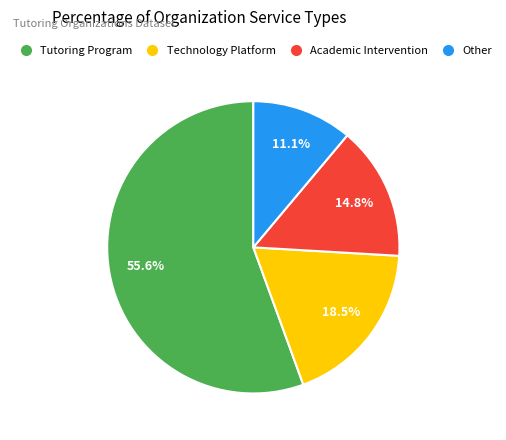

True or false: Tutoring Program accounts for 64% of the total.

False